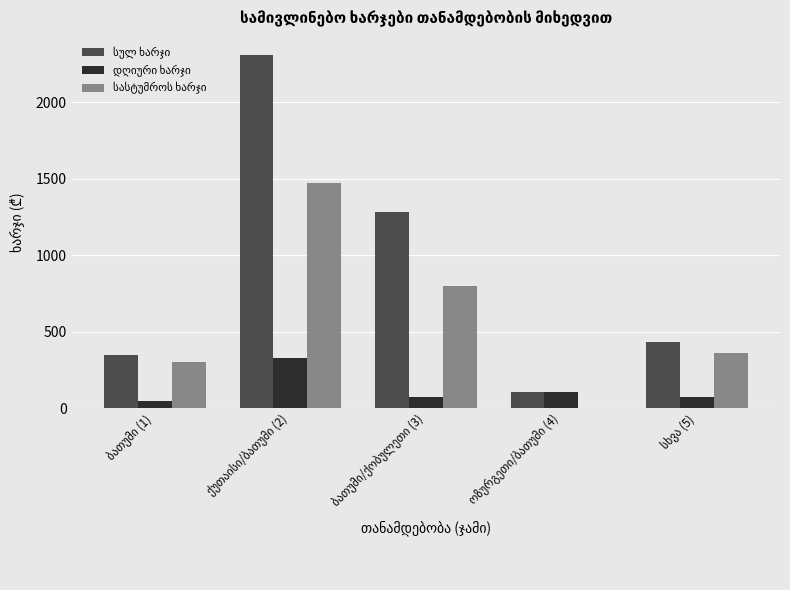

What is the greatest value displayed?

2312.4